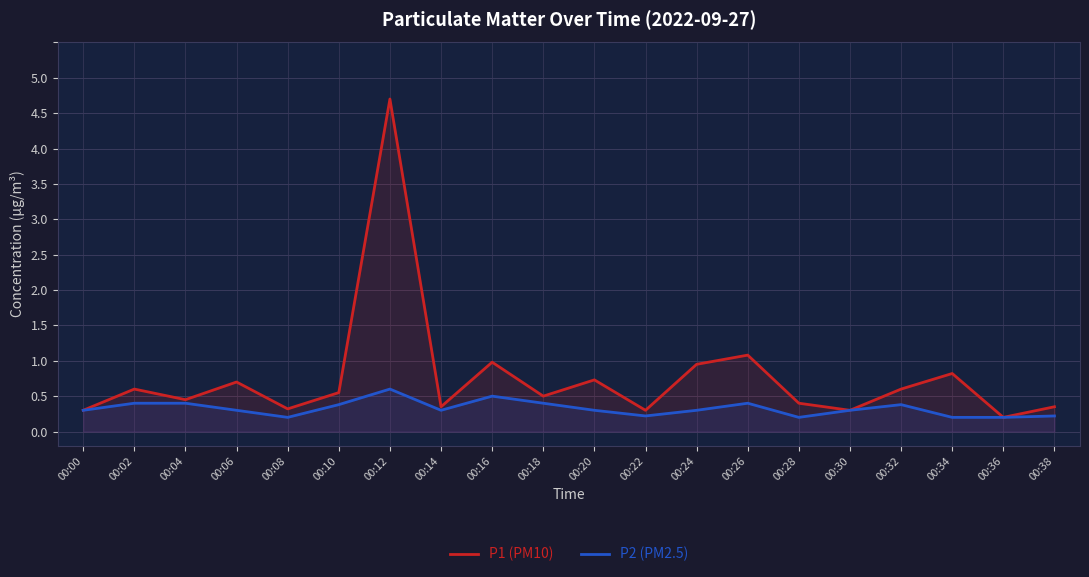

What is the sum of all P2 (PM2.5) values?

6.5